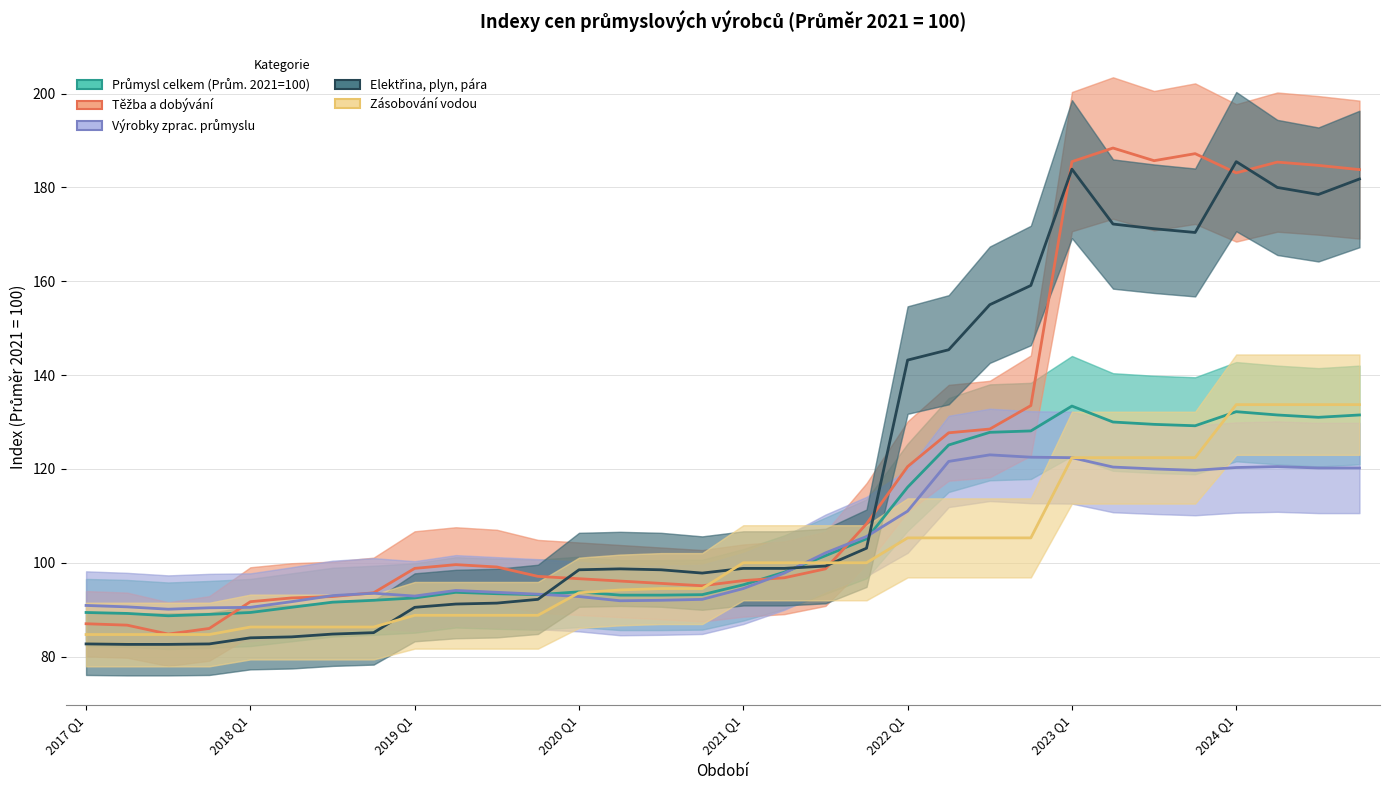

What are all the series names shown in the legend?

Průmysl celkem (Prům. 2021=100), Těžba a dobývání, Výrobky zprac. průmyslu, Elektřina, plyn, pára, Zásobování vodou